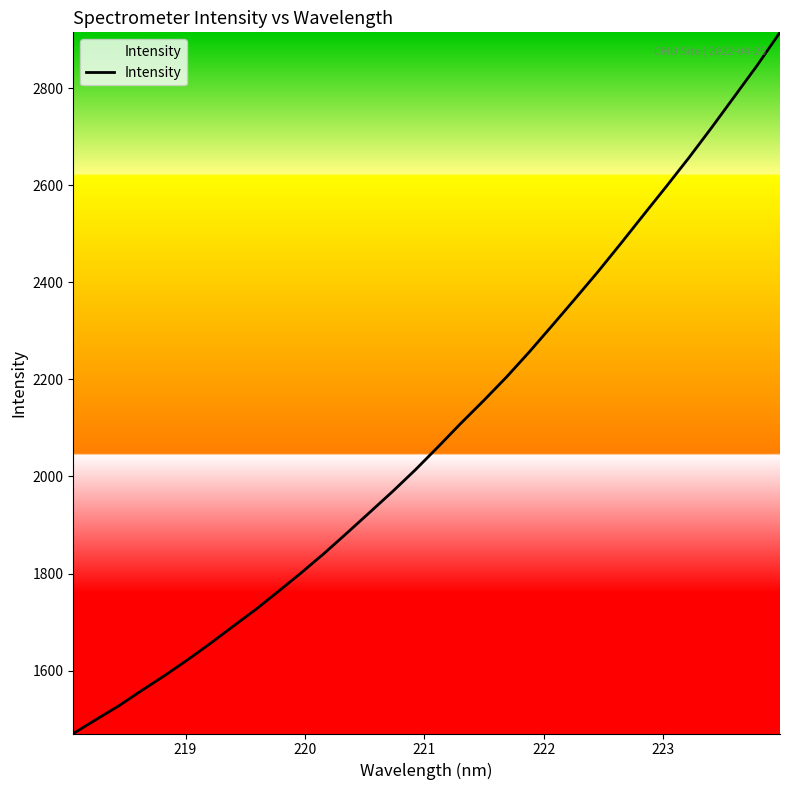

Reading left to right, what are all the values shown in this chart?

1470.3	1499.0	1527.4	1559.0	1589.5	1621.8	1655.7	1691.1	1726.0	1763.5	1801.8	1841.6	1883.6	1926.3	1969.1	2013.9	2061.3	2109.8	2156.7	2205.1	2256.8	2311.0	2365.9	2421.4	2479.3	2538.4	2597.0	2656.7	2718.9	2782.9	2847.1	2915.0